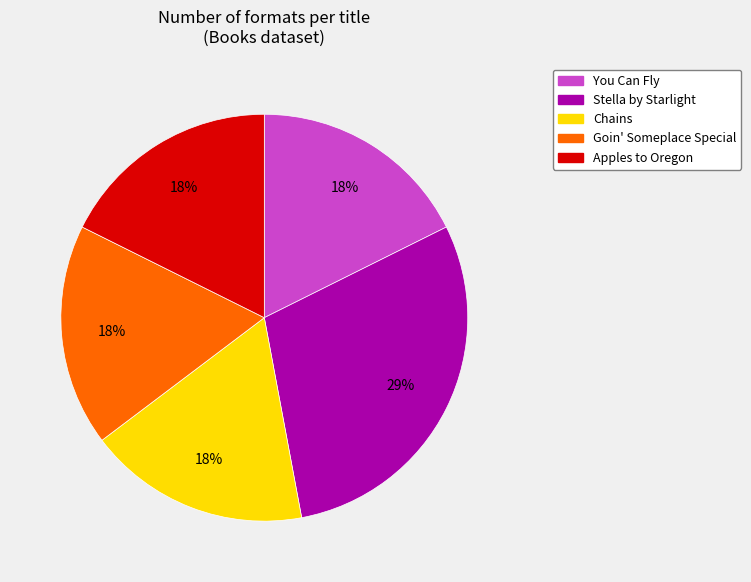

Does any single category account for the majority?

No